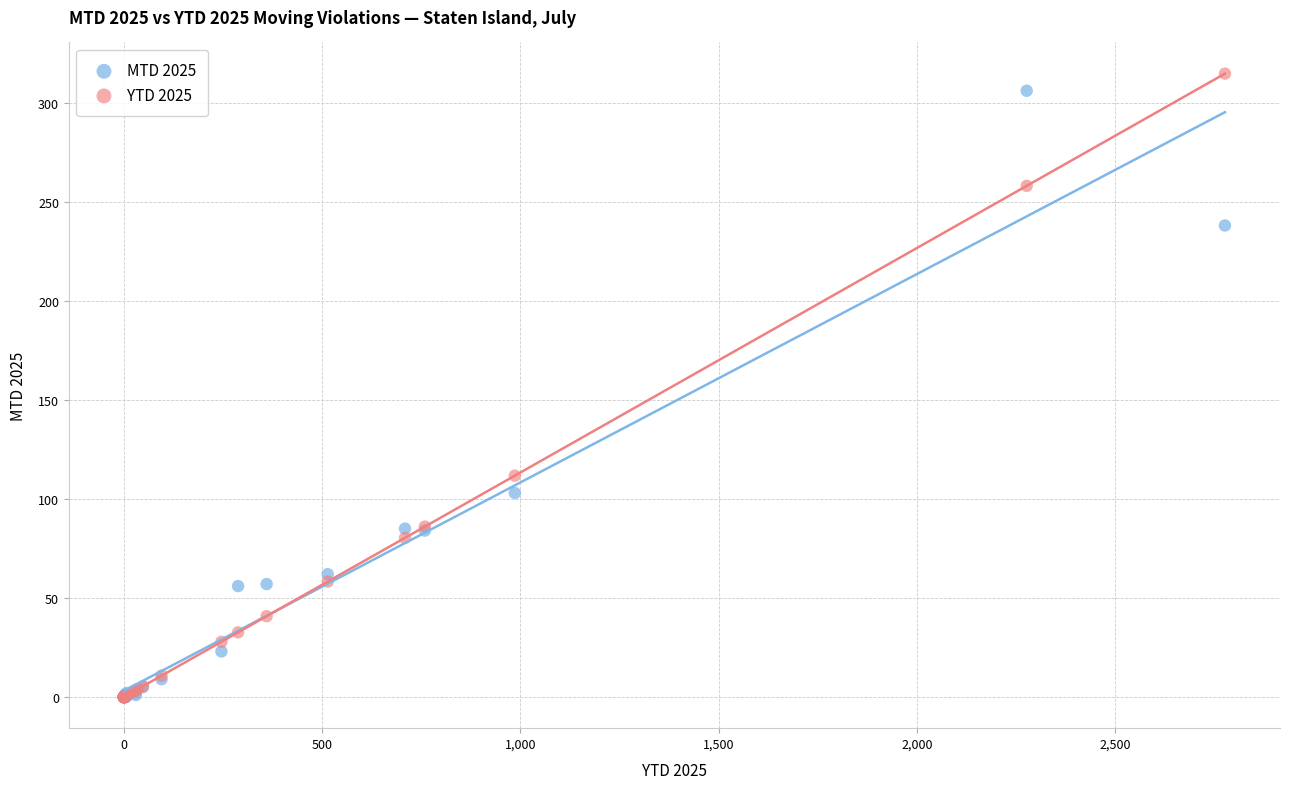

In the MTD 2025 series, what Y value is closest to 153?

103.0